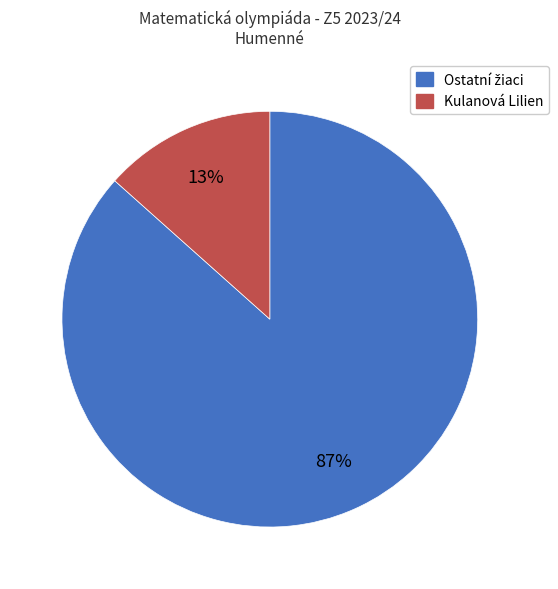

Is there a majority slice in this chart?

Yes